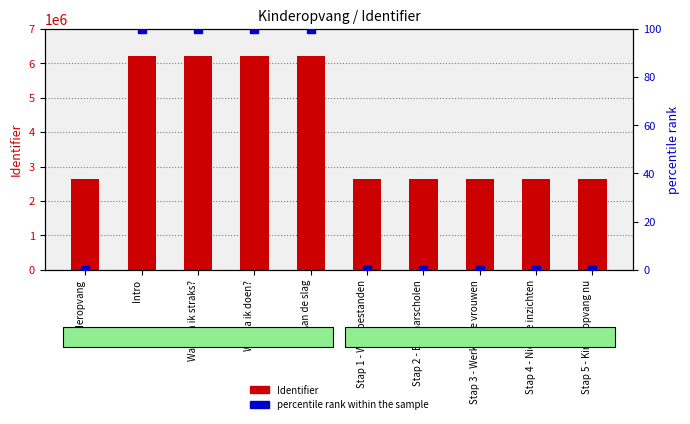

Which series has the largest total across all categories?

Identifier